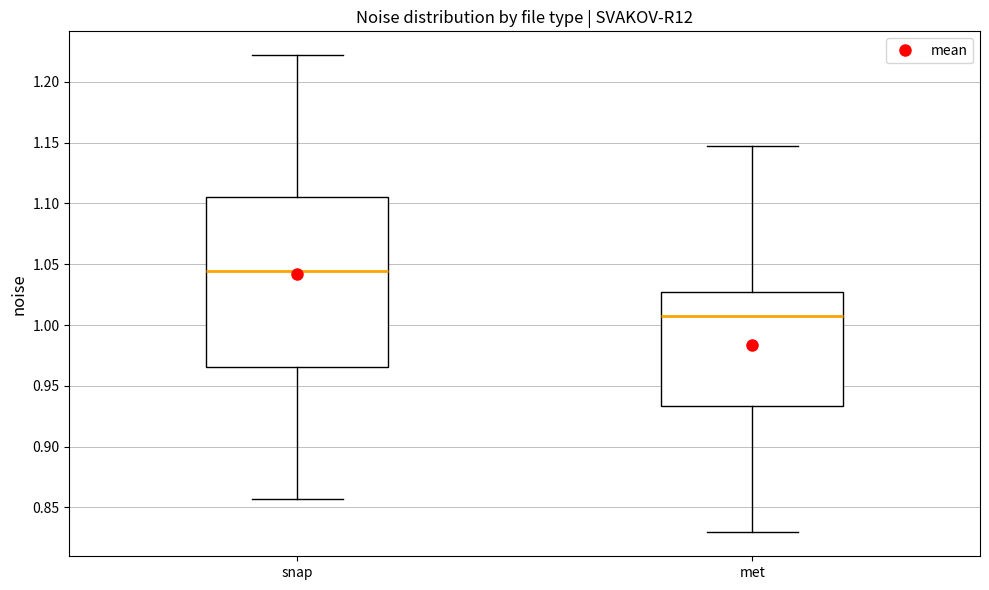

Reading left to right, transcribe this box plot: for each box, give where its median line is, the range the box spans, and where its two whiskers end, as read against the y-axis. The values are not printed on the chart, so give them approximately, as read against the axis.

snap: median 1.045, box 0.965 to 1.105, whiskers 0.855 to 1.220
met: median 1.010, box 0.935 to 1.025, whiskers 0.830 to 1.150